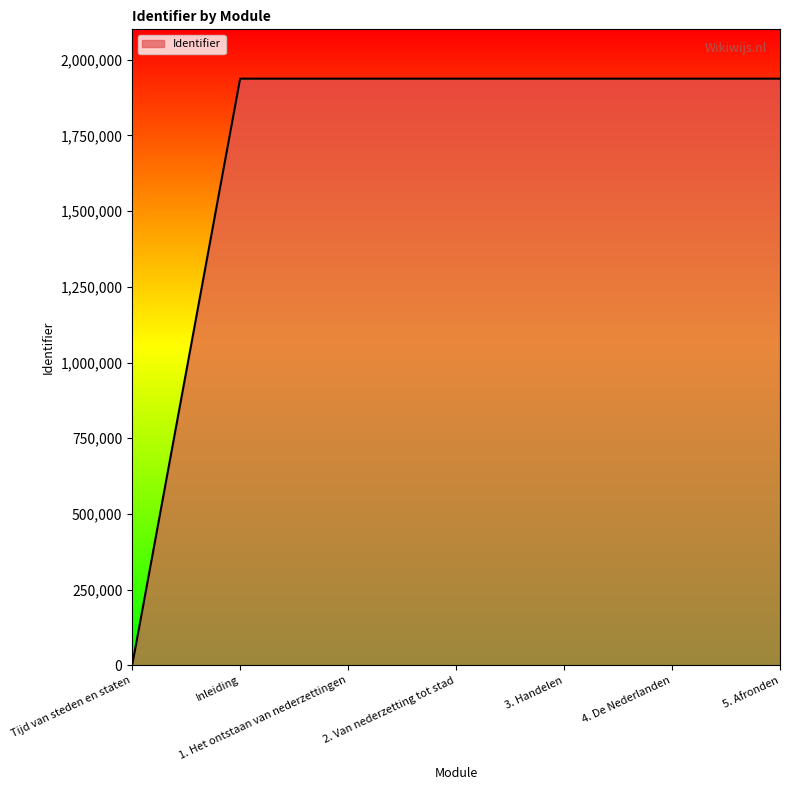

What is the approximate value at Inleiding?

1937118